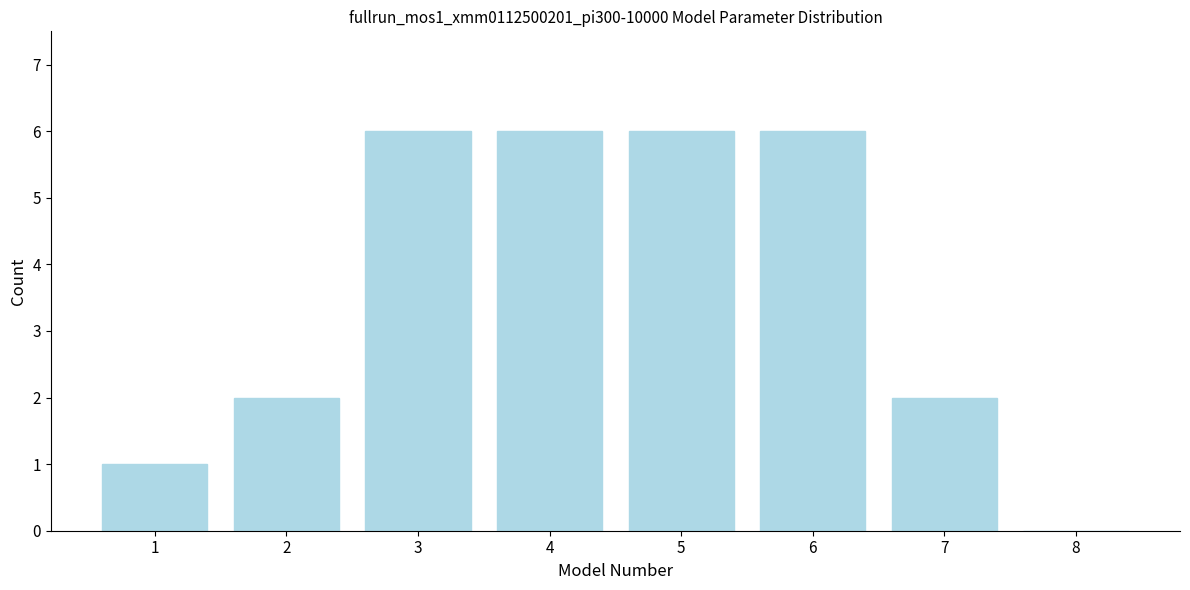

Reading right to left, transcribe all the data shown in this chart.

8=0	7=2	6=6	5=6	4=6	3=6	2=2	1=1